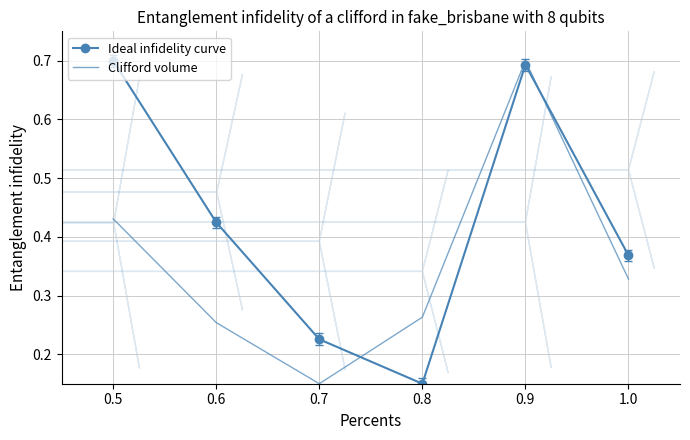

How many interior local valleys does the Clifford volume series have?

1